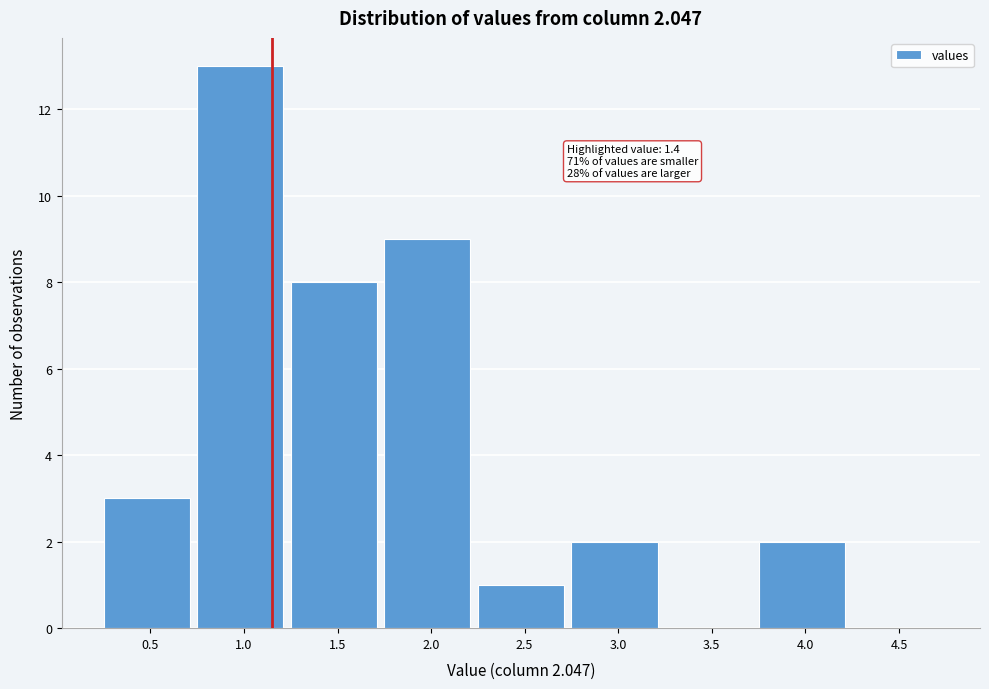

Reading left to right, extract all data points from this chart.

0.5=3	1.0=13	1.5=8	2.0=9	2.5=1	3.0=2	3.5=0	4.0=2	4.5=0